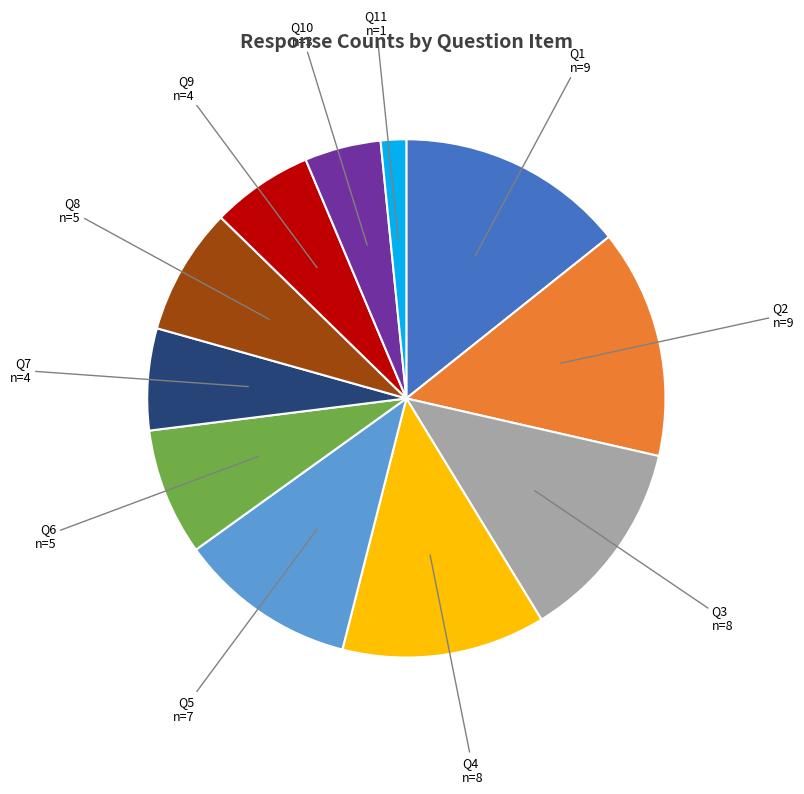

Is there a majority slice in this chart?

No